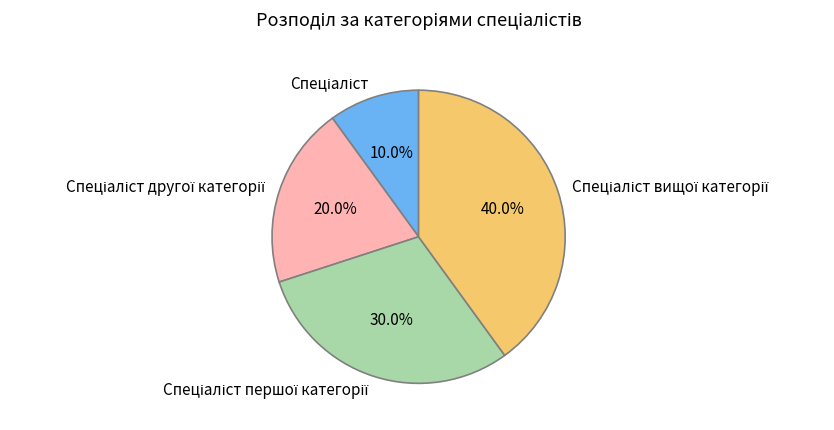

Is there a majority slice in this chart?

No